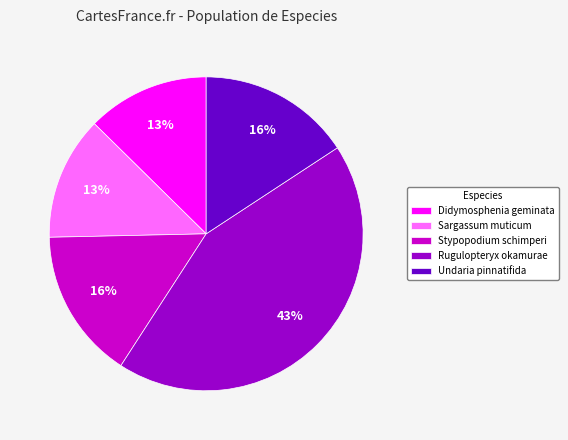

To the nearest percent, what percentage of the pie is Sargassum muticum?

13%